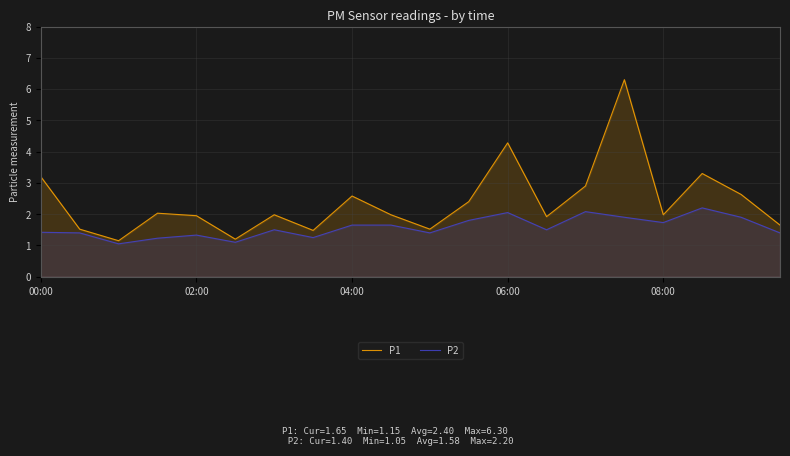

Which series has the largest total across all categories?

P1